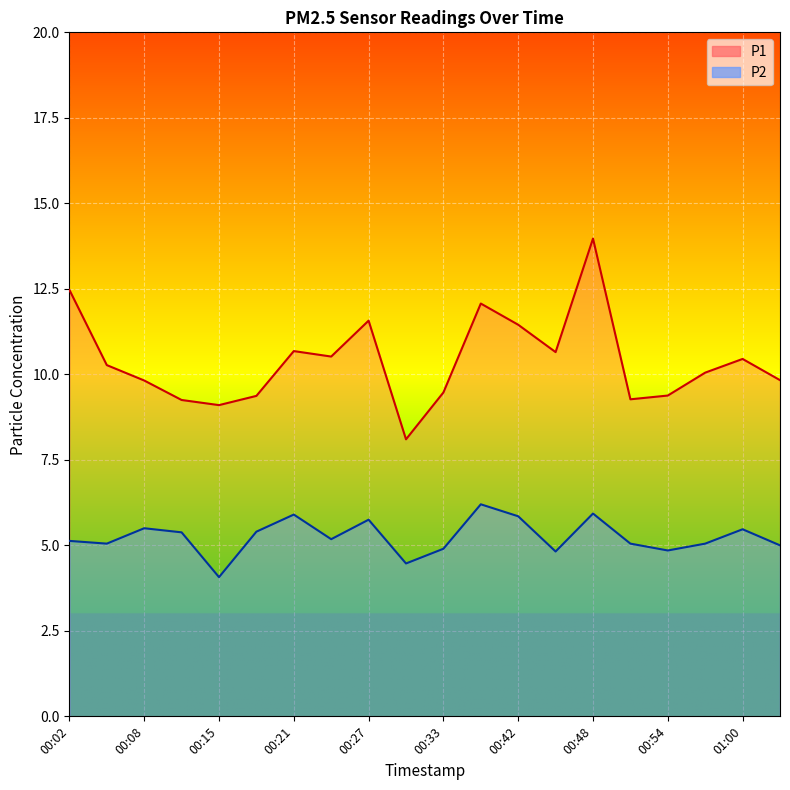

What is the difference between the maximum and minimum values in the P1 series?

5.9